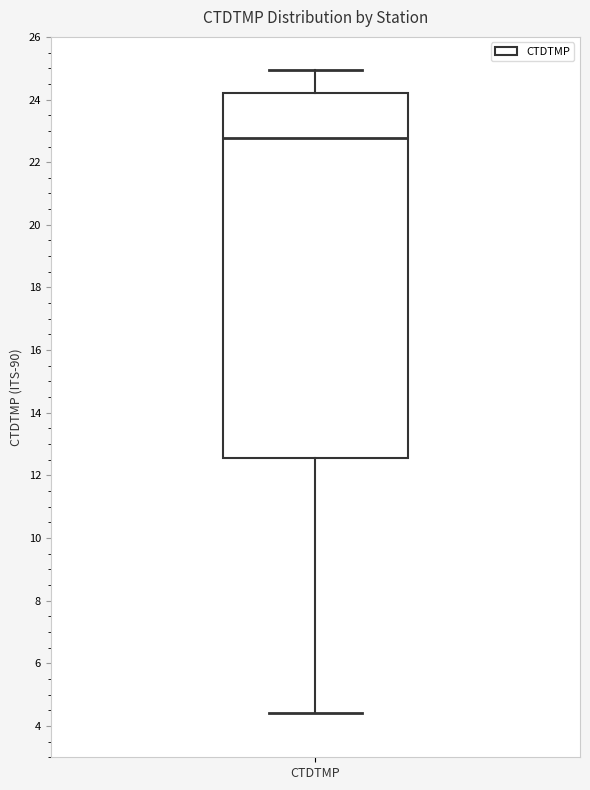

Transcribe this box plot: give where the median line is, the range the box spans, and where the two whiskers end, as read against the y-axis. The values are not printed on the chart, so give them approximately, as read against the axis.

median 22.8, box 12.6 to 24.2, whiskers 4.4 to 25.0